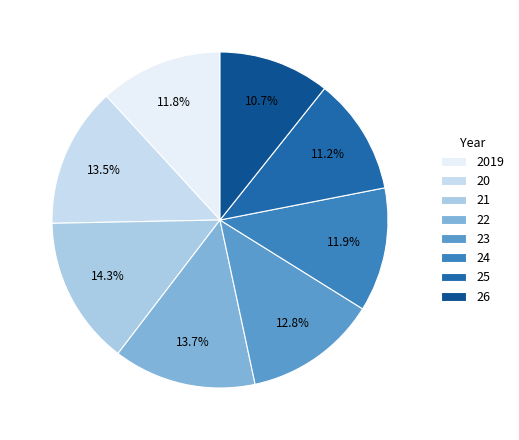

To the nearest percent, what is the combined percentage of 25 and 22?

25%